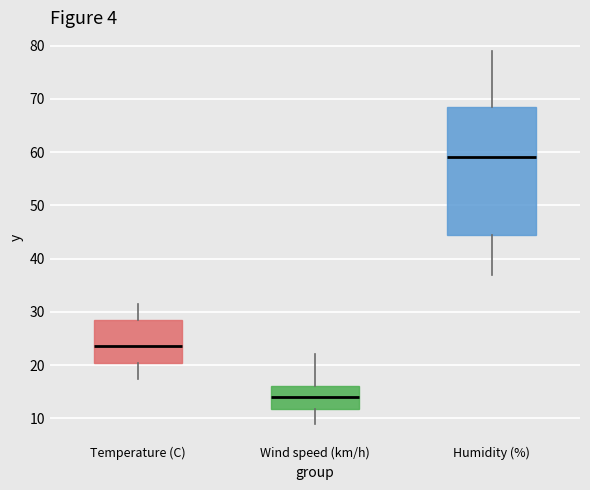

Reading left to right, transcribe this box plot: for each box, give where its median line is, the range the box spans, and where its two whiskers end, as read against the y-axis. The values are not printed on the chart, so give them approximately, as read against the axis.

Temperature (C): median 24, box 20 to 28, whiskers 17 to 32
Wind speed (km/h): median 14, box 12 to 16, whiskers 9 to 22
Humidity (%): median 59, box 45 to 69, whiskers 37 to 79